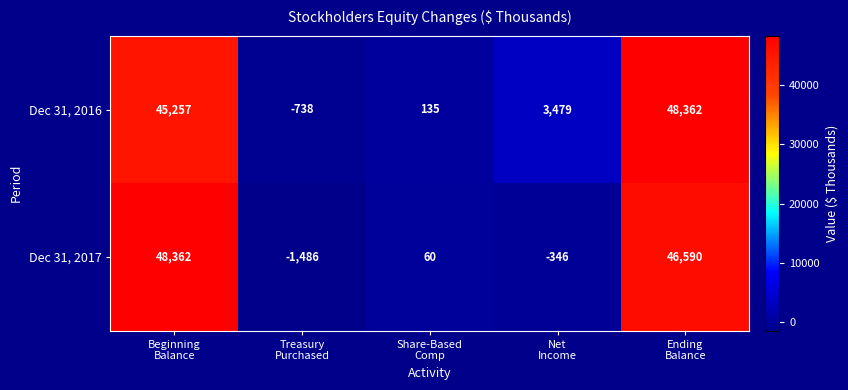

Rank the series by their average value, from lowest to highest.

Dec 31, 2017, Dec 31, 2016